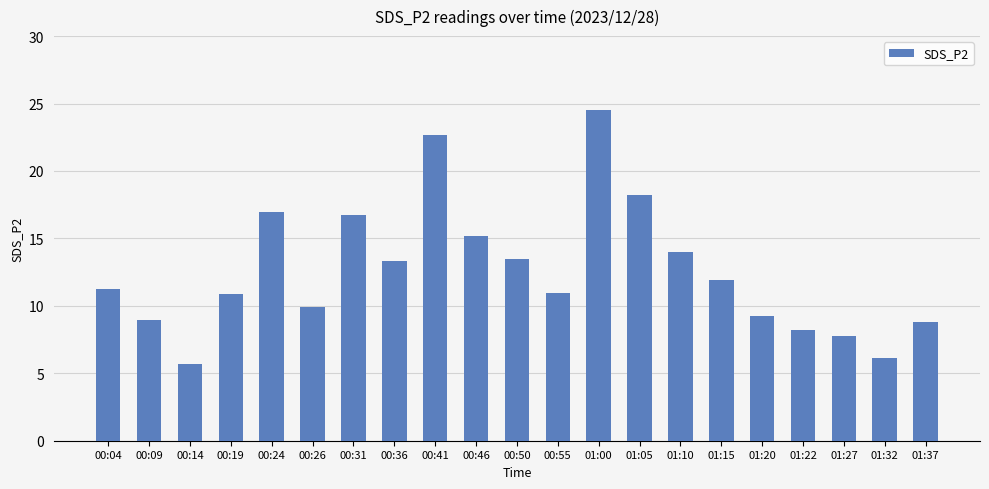

What is the label of the 13th bar from the left?

01:00